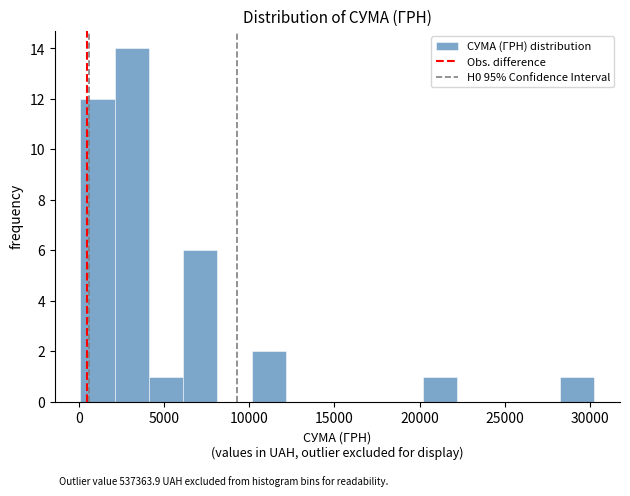

Over which range of the x-axis is the bar tallest?

2000 to 4000